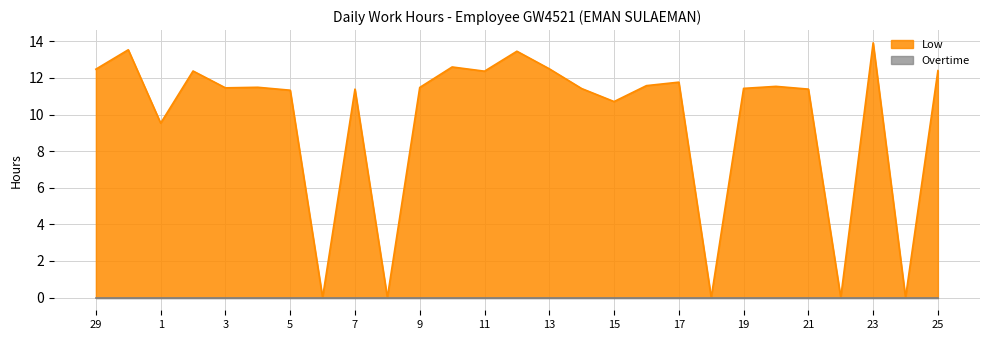

Reading left to right, what are all the values shown in this chart?

29=12.5	30=13.5	1=9.5	2=12.4	3=11.5	4=11.5	5=11.3	6=0.0	7=11.4	8=0.0	9=11.5	10=12.6	11=12.4	12=13.5	13=12.5	14=11.4	15=10.7	16=11.6	17=11.8	18=0.0	19=11.4	20=11.5	21=11.4	22=0.0	23=13.9	24=0.0	25=12.4